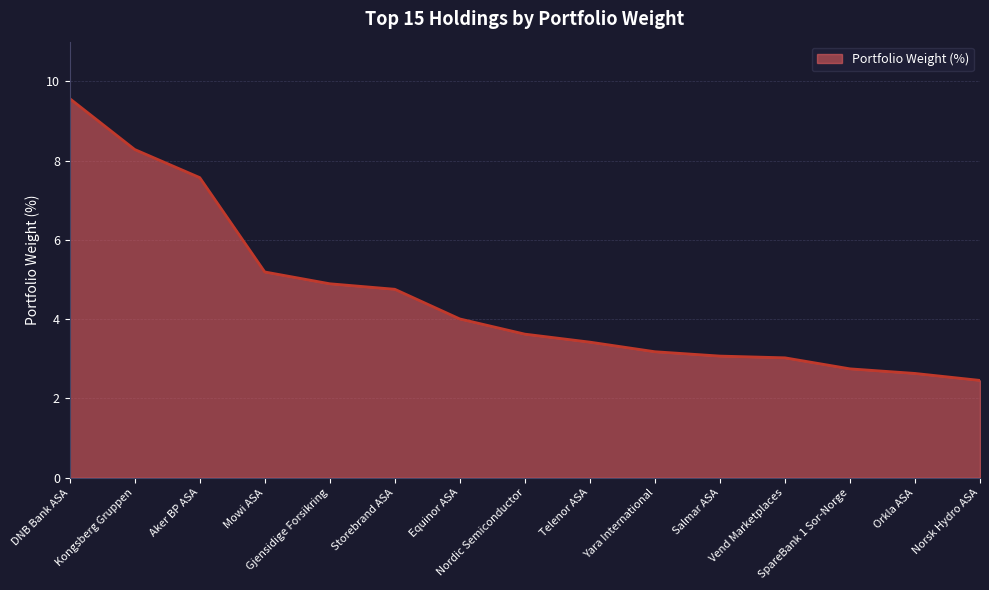

What is the difference between the maximum and minimum values?

7.1